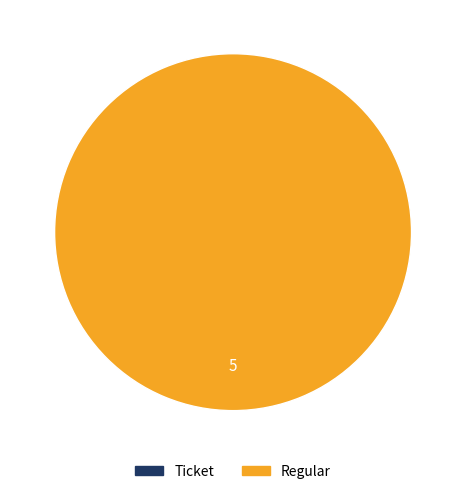

To the nearest percent, what percentage of the pie is Regular?

100%